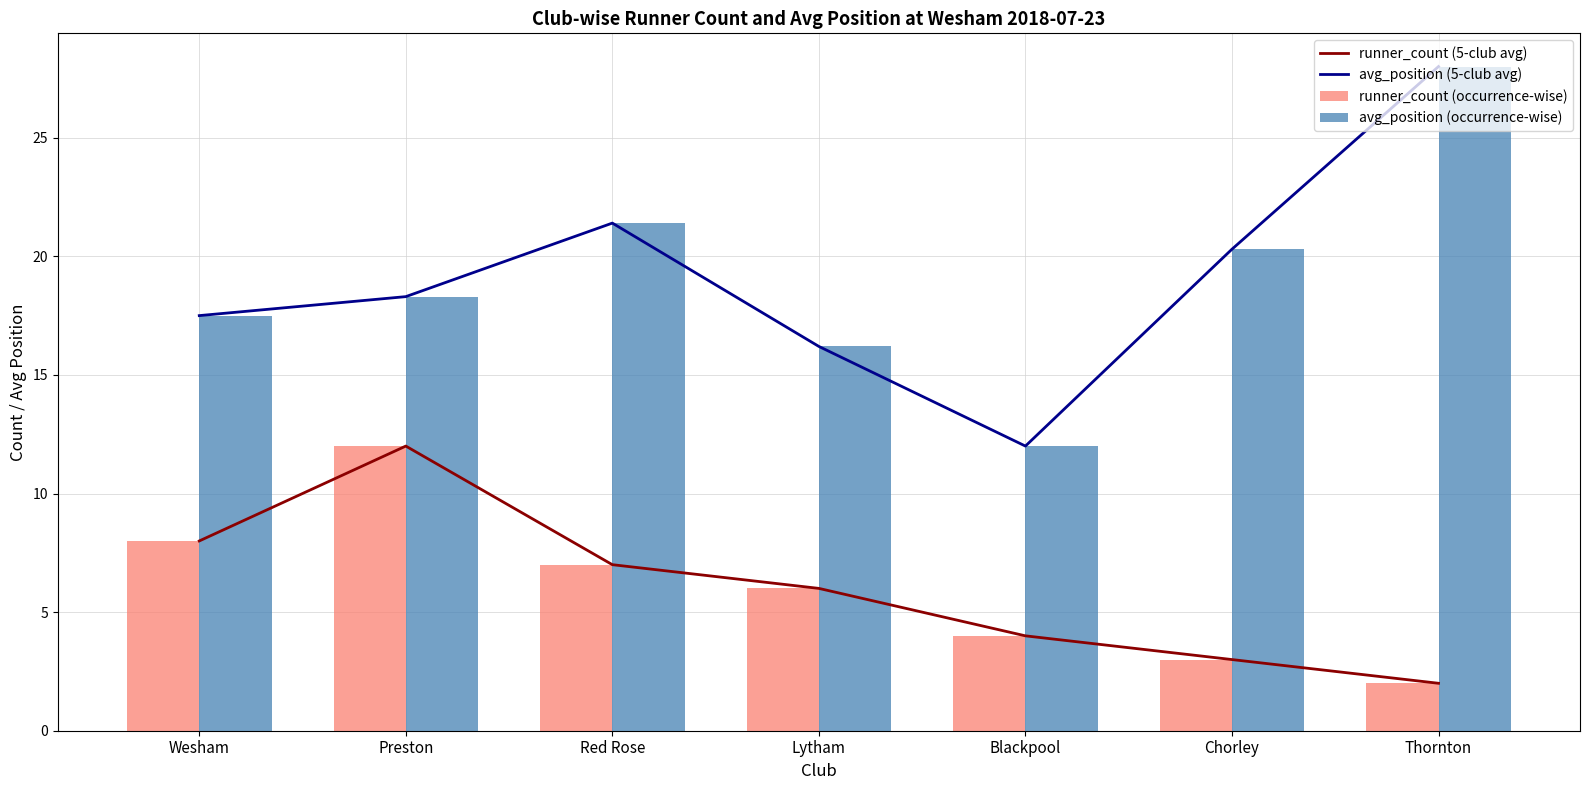

How many distinct data groups are displayed?

4